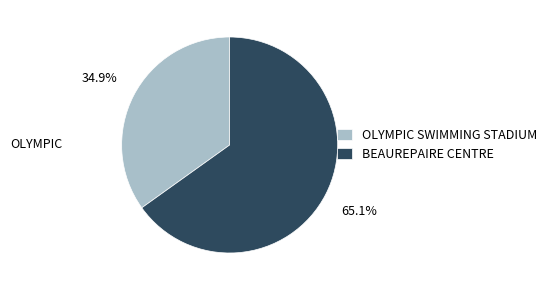

To the nearest percent, what is the difference between the BEAUREPAIRE CENTRE and OLYMPIC SWIMMING STADIUM slice percentages?

30%